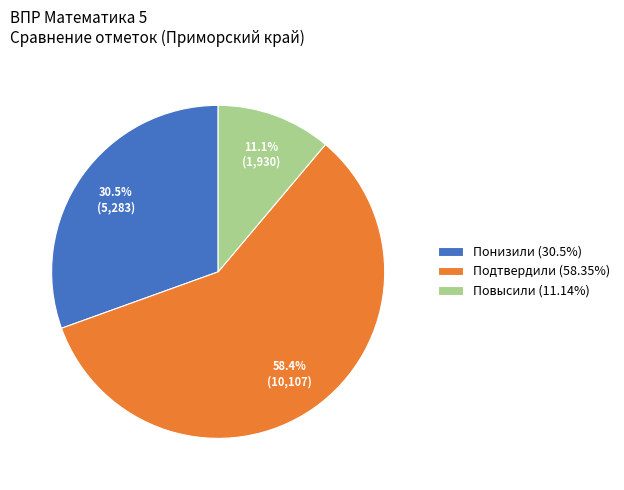

Rank the categories by value from lowest to highest.

Повысили, Понизили, Подтвердили